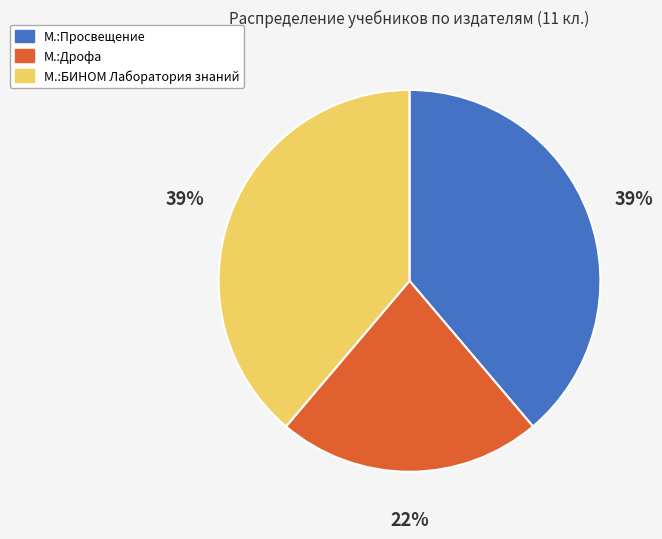

To the nearest percent, what is the average slice percentage?

33%